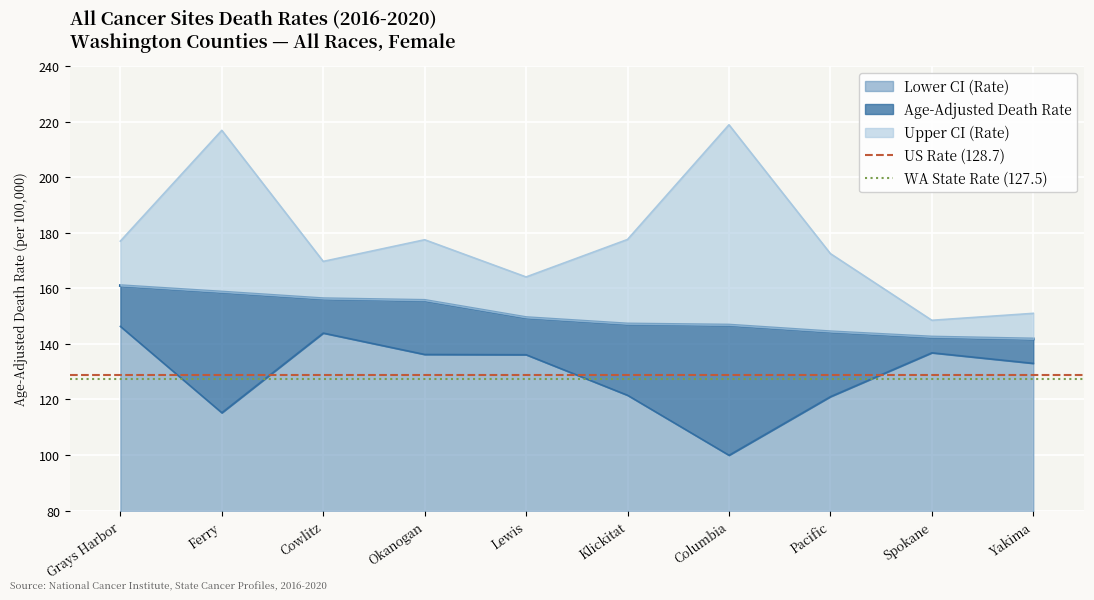

Where is WA State Rate (127.5) nearest to the value 127?

Grays Harbor